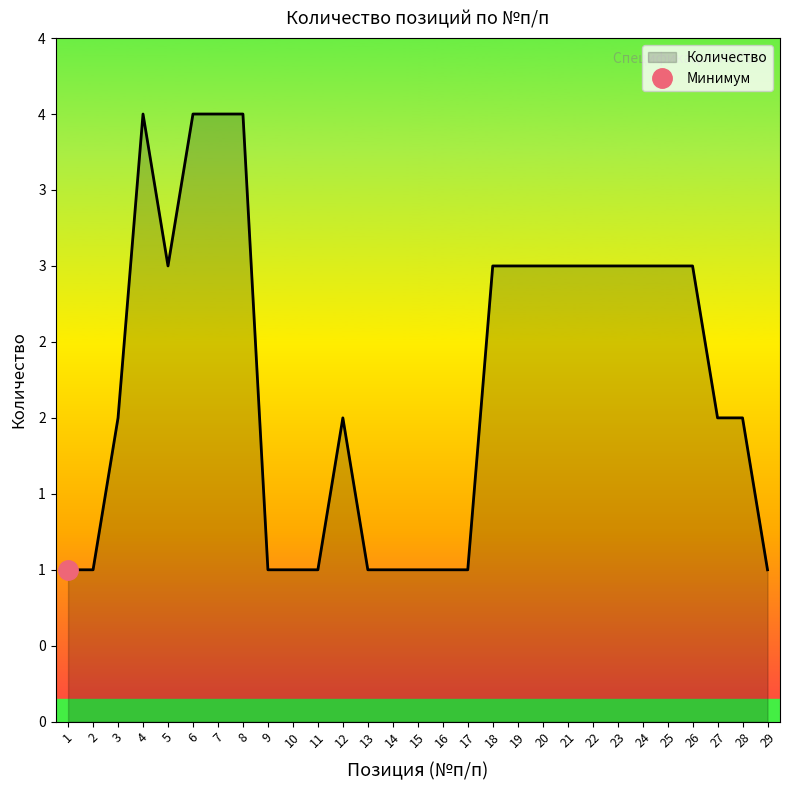

At which category does the data reach its first local peak?

4